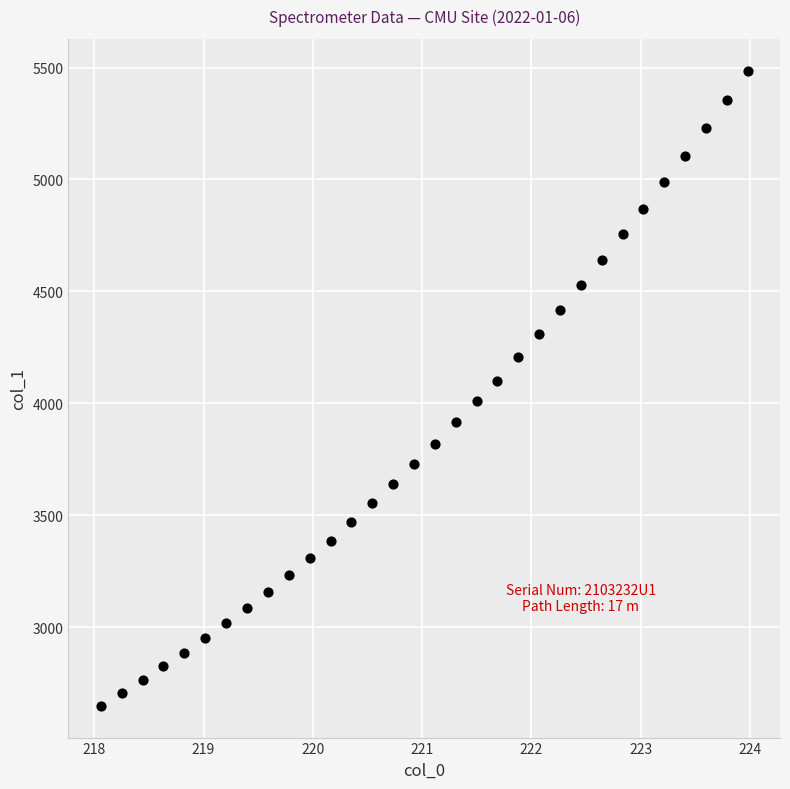

What is the range of X values (max minus min)?

5.9